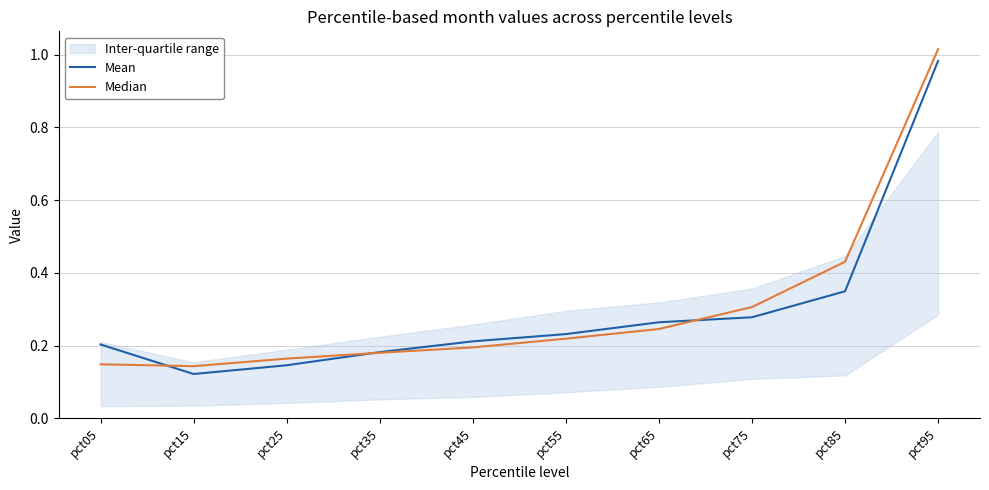

True or false: Median has a value of 1.0 at pct95.

True